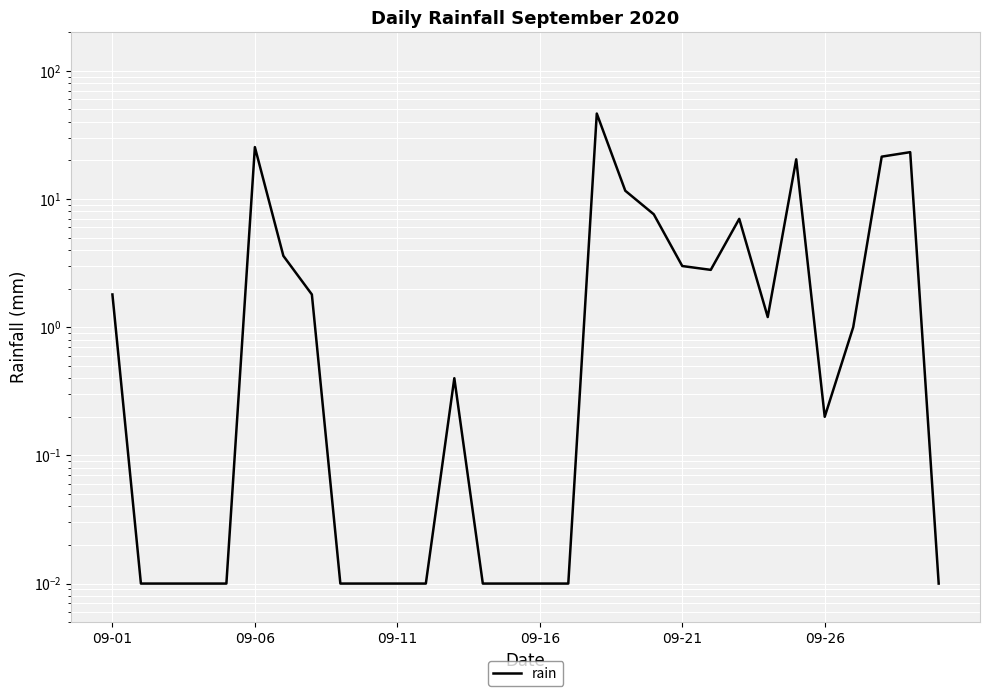

How many data points are less than 1?

15